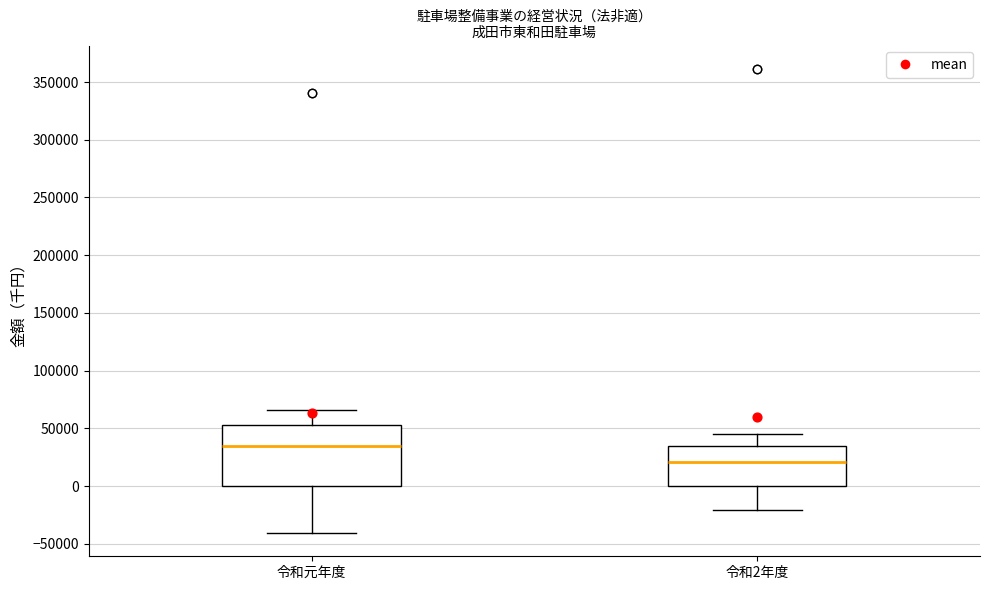

Reading left to right, transcribe this box plot: for each box, give where its median line is, the range the box spans, and where its two whiskers end, as read against the y-axis. The values are not printed on the chart, so give them approximately, as read against the axis.

令和元年度: median 35000, box 0 to 55000, whiskers -40000 to 65000
令和2年度: median 20000, box 0 to 35000, whiskers -20000 to 45000